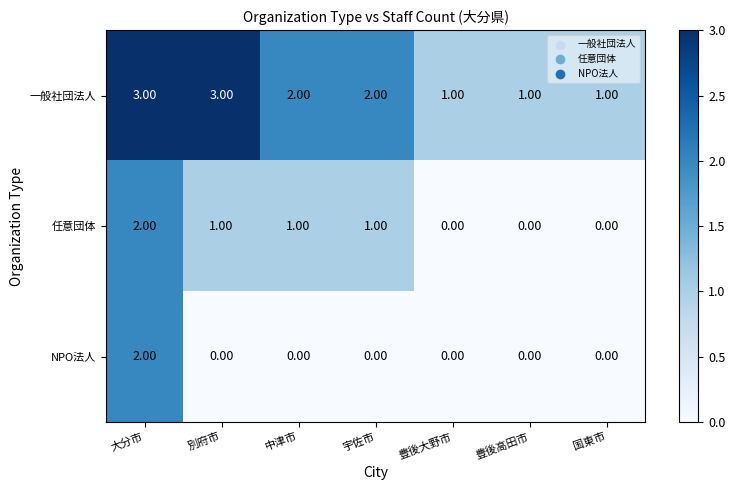

Which category has the highest value in the 任意団体 series?

大分市